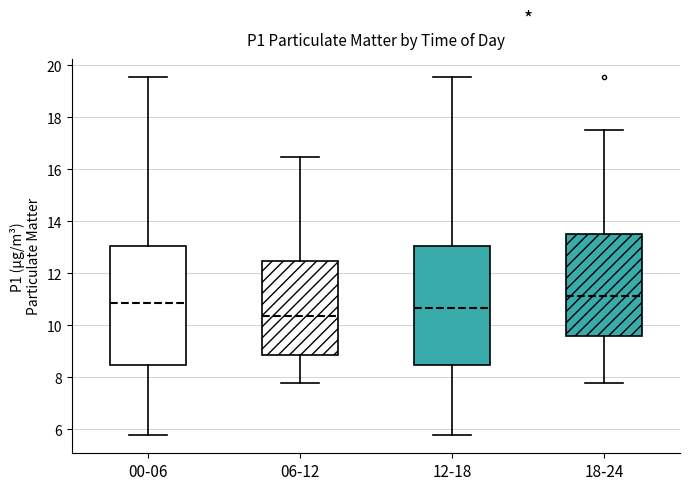

Reading left to right, transcribe this box plot: for each box, give where its median line is, the range the box spans, and where its two whiskers end, as read against the y-axis. The values are not printed on the chart, so give them approximately, as read against the axis.

00-06: median 10.8, box 8.4 to 13.0, whiskers 5.8 to 19.6
06-12: median 10.4, box 8.8 to 12.4, whiskers 7.8 to 16.4
12-18: median 10.6, box 8.4 to 13.0, whiskers 5.8 to 19.6
18-24: median 11.2, box 9.6 to 13.6, whiskers 7.8 to 17.6